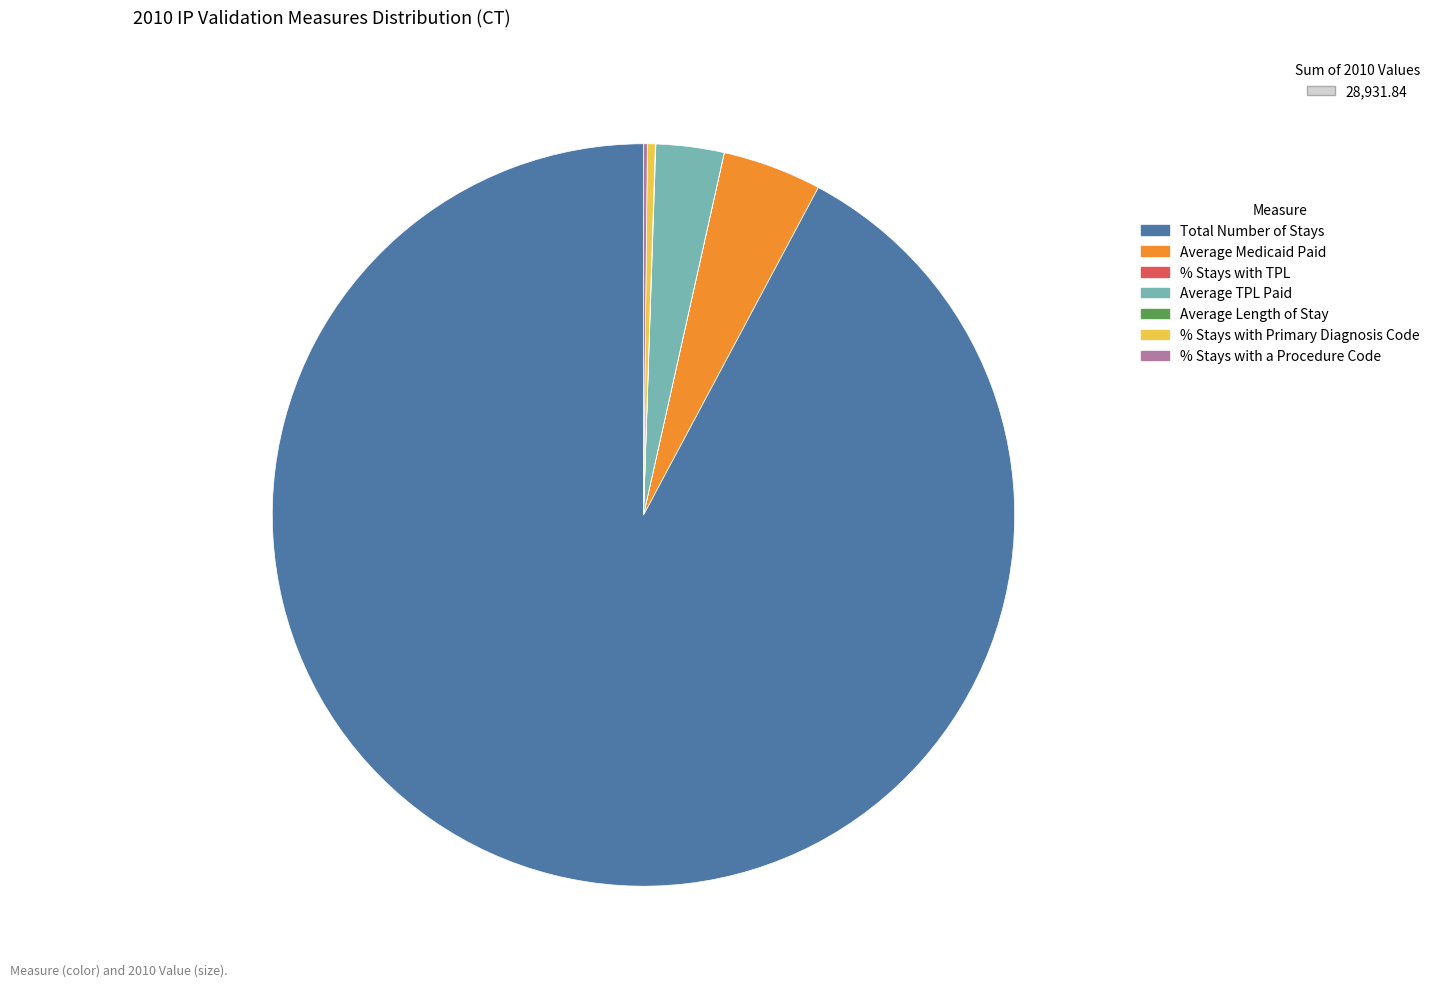

The % Stays with Primary Diagnosis Code slice represents 0% of the pie. True or false?

True